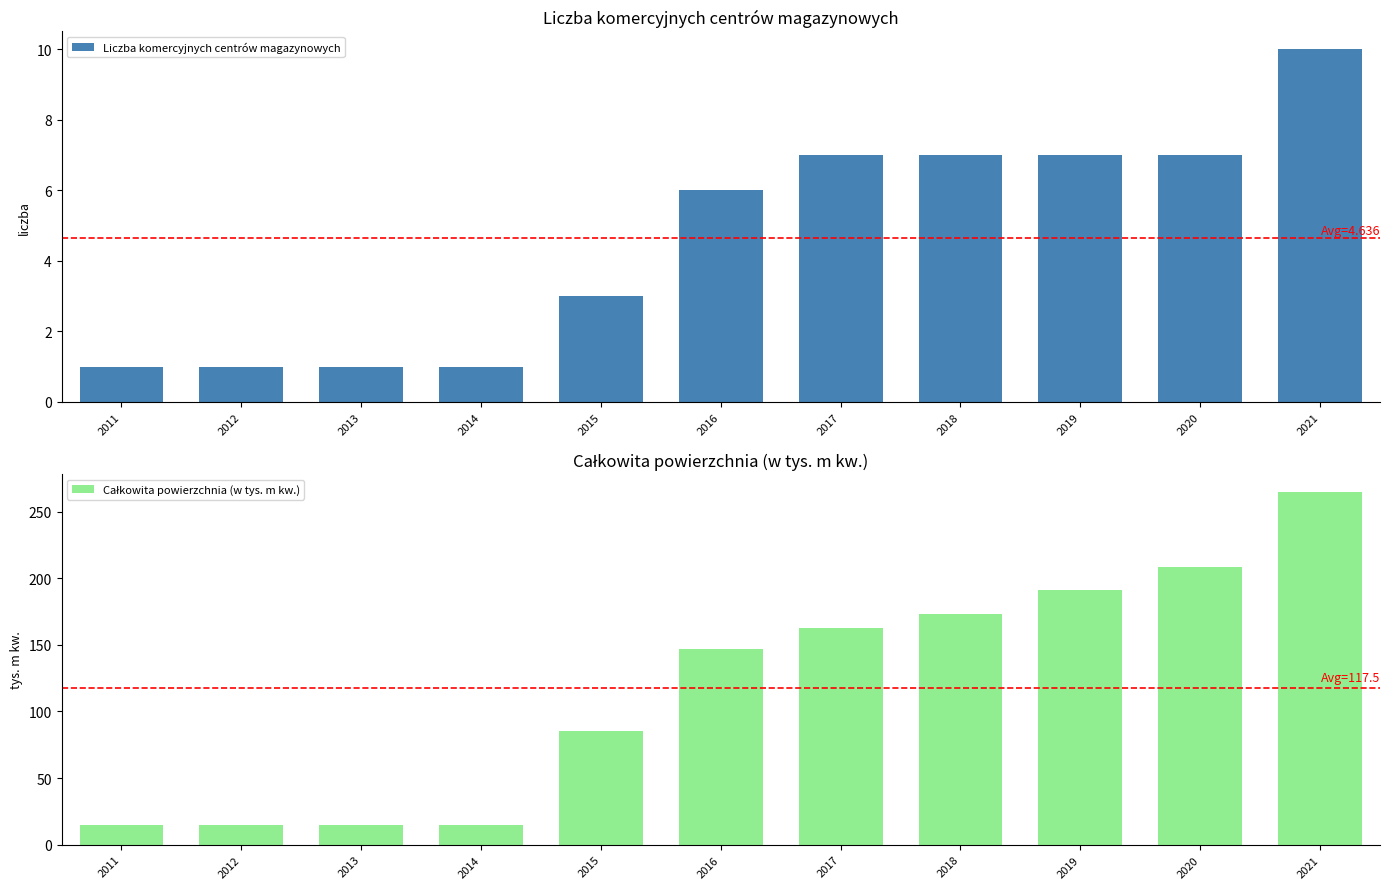

What is the value of the Całkowita powierzchnia (w tys. m kw.) bar at the 1st from the left?

15.0